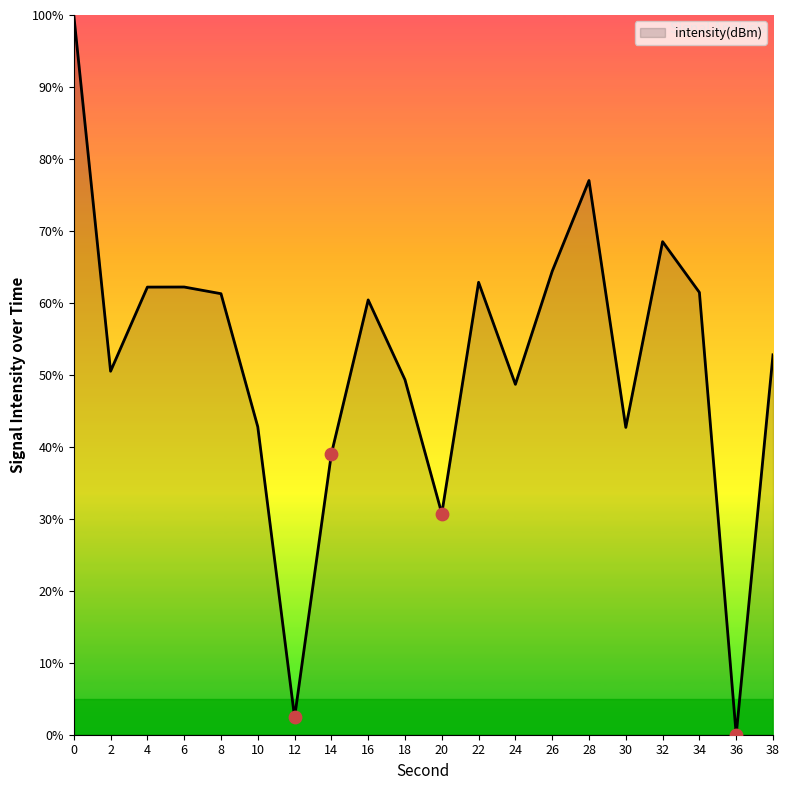

What is the change in value from 0 to 12?

-97.6